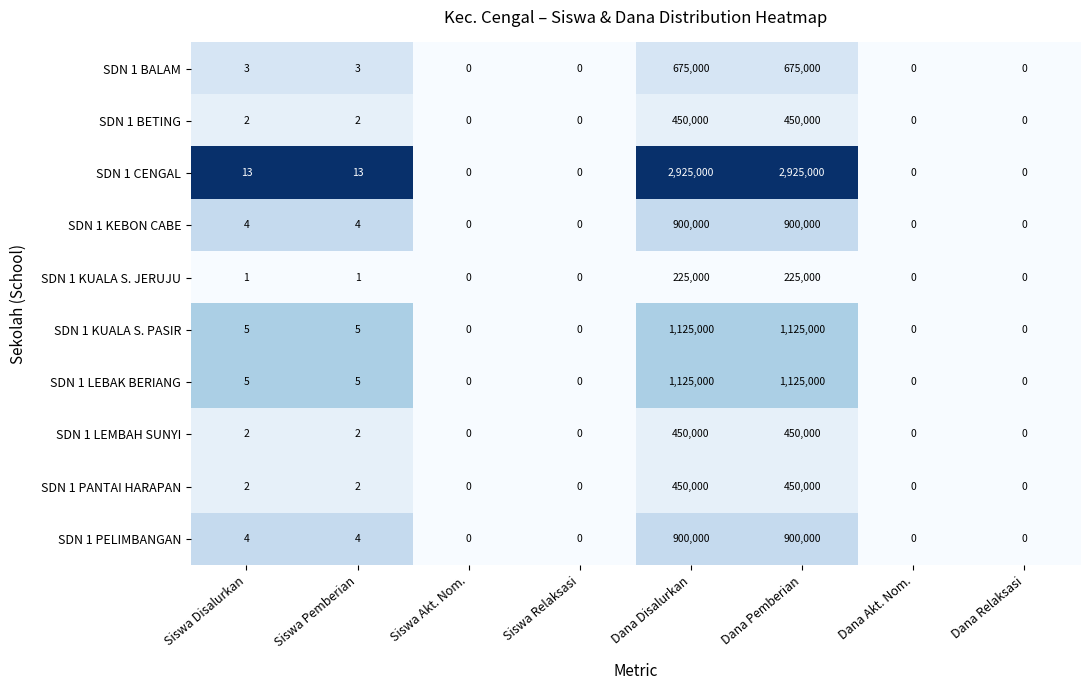

Is the value of SDN 1 KUALA S. JERUJU at Siswa Relaksasi greater than the value of SDN 1 LEBAK BERIANG at Siswa Pemberian?

No